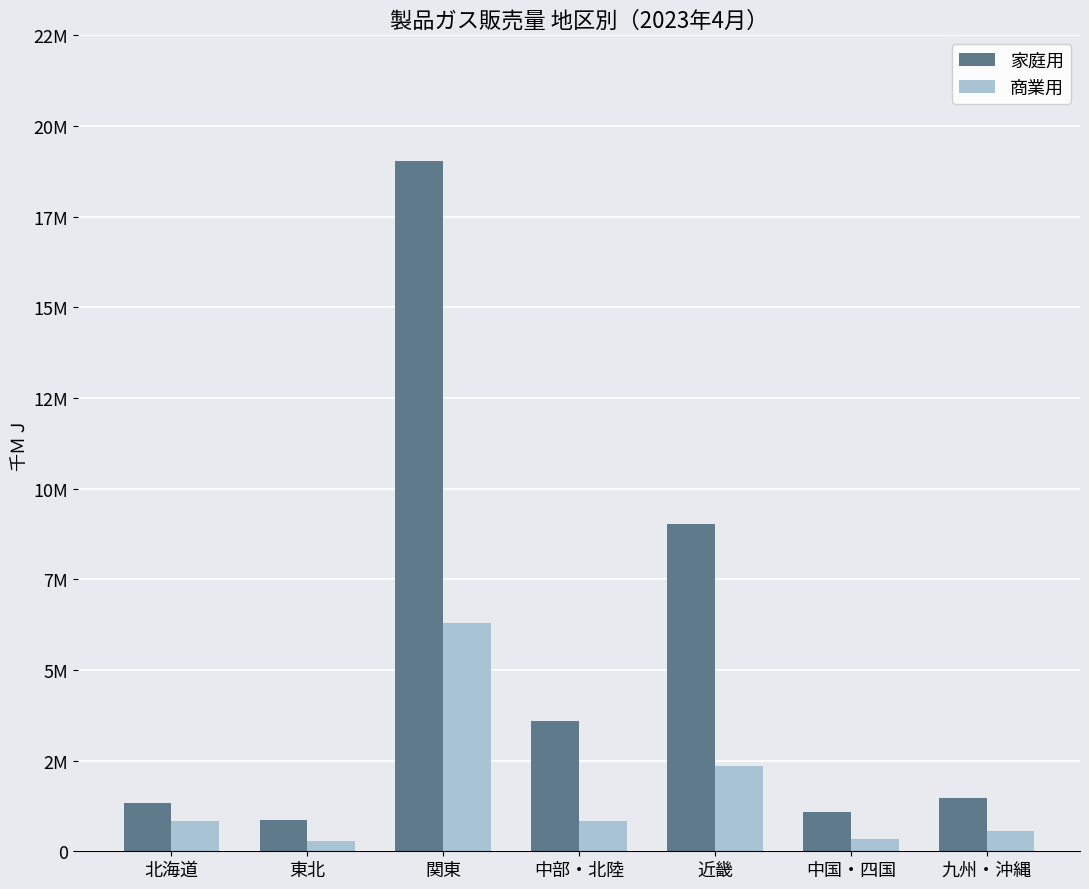

What is the average value of the 商業用 series?

1641223